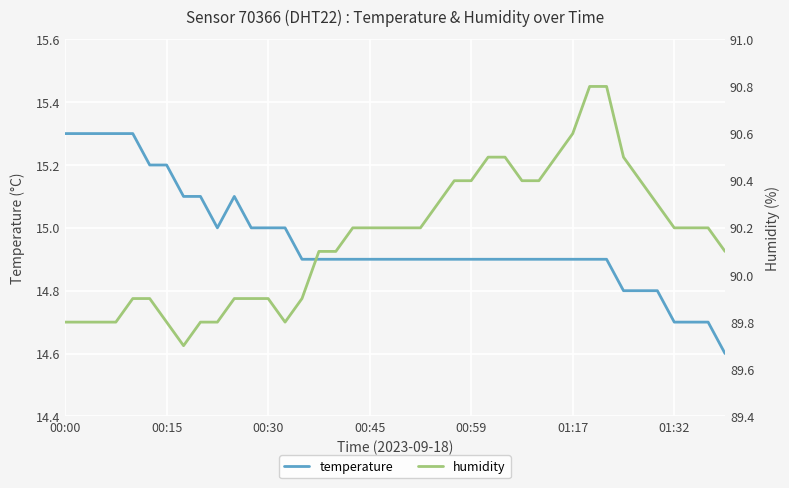

What is the minimum value for temperature?

14.6